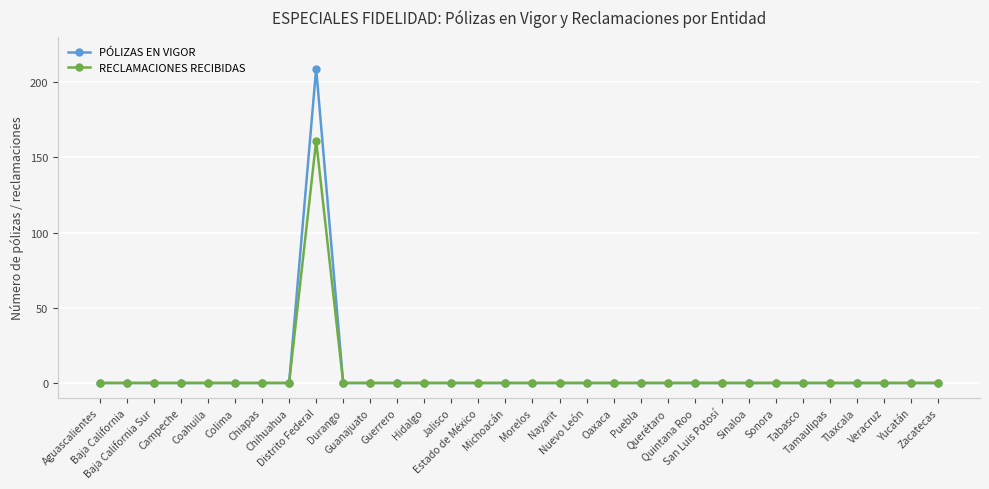

What is the sum of all RECLAMACIONES RECIBIDAS values?

161